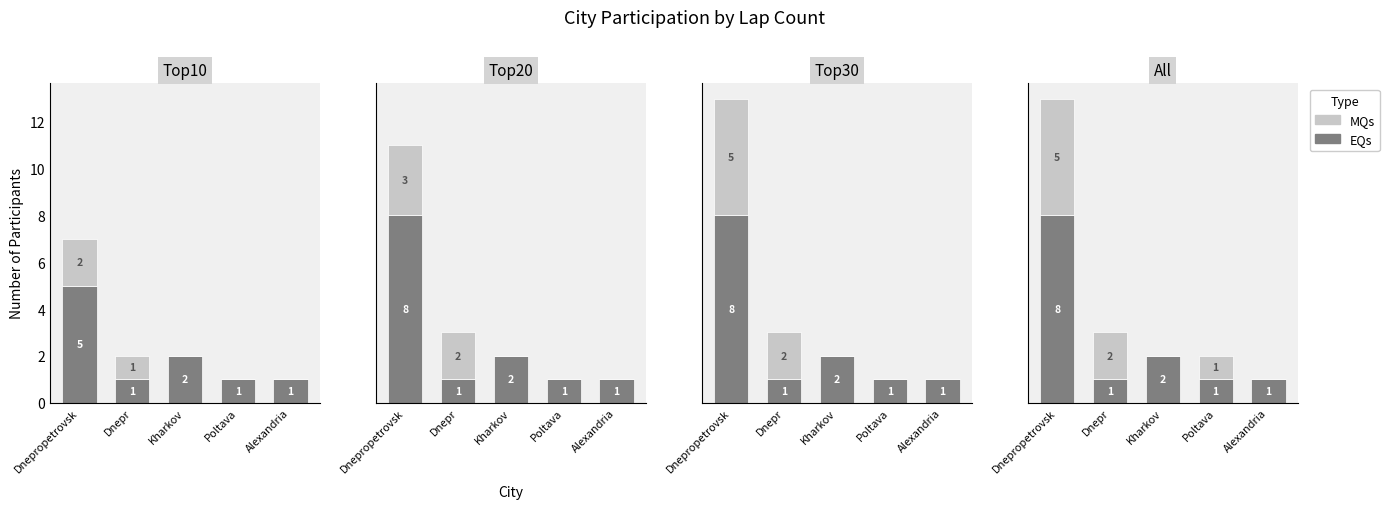

Are the bars horizontal?

No